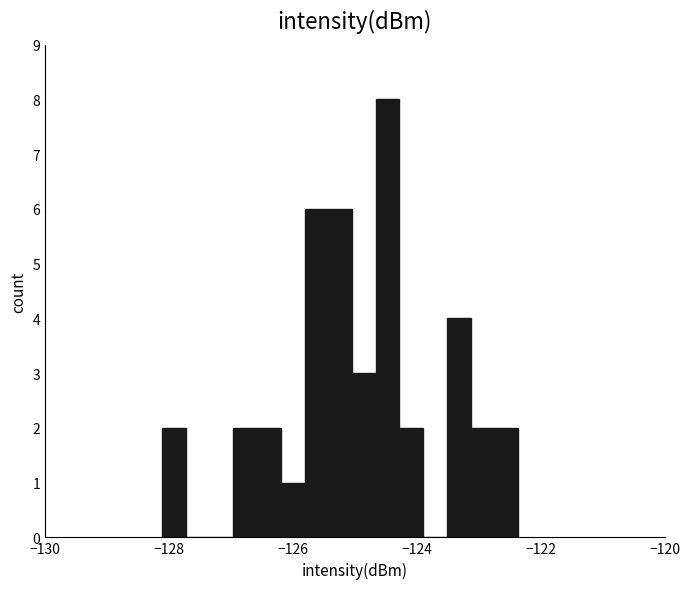

Read against the x-axis, roughly where is the centre of the tallest bar?

-124.4